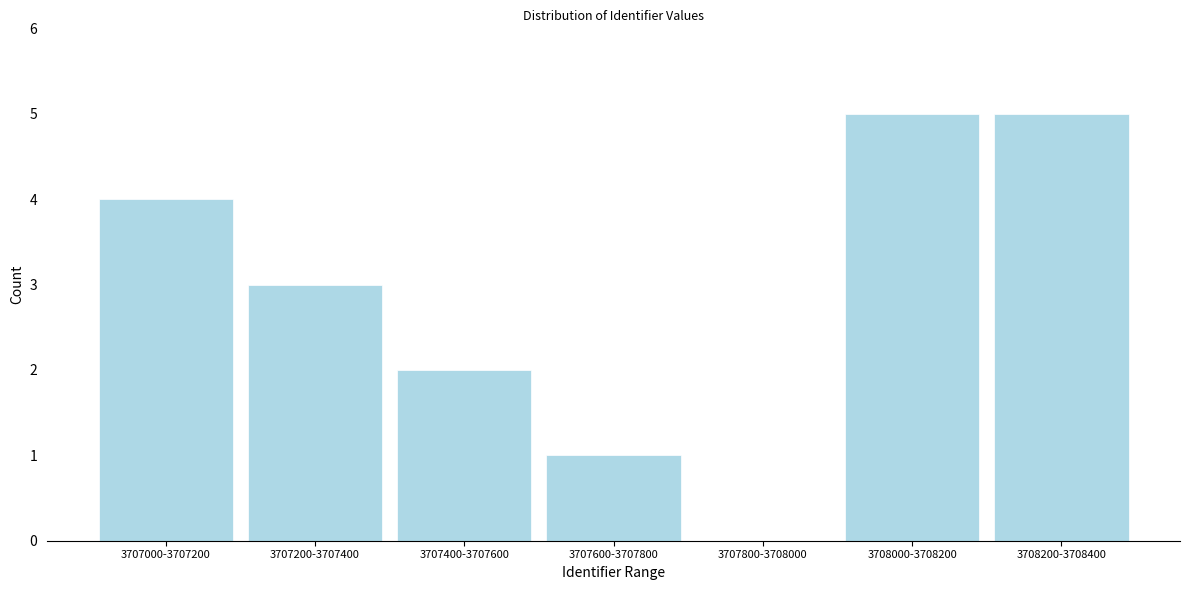

Reading left to right, transcribe all the data shown in this chart.

3707000-3707200=4	3707200-3707400=3	3707400-3707600=2	3707600-3707800=1	3707800-3708000=0	3708000-3708200=5	3708200-3708400=5